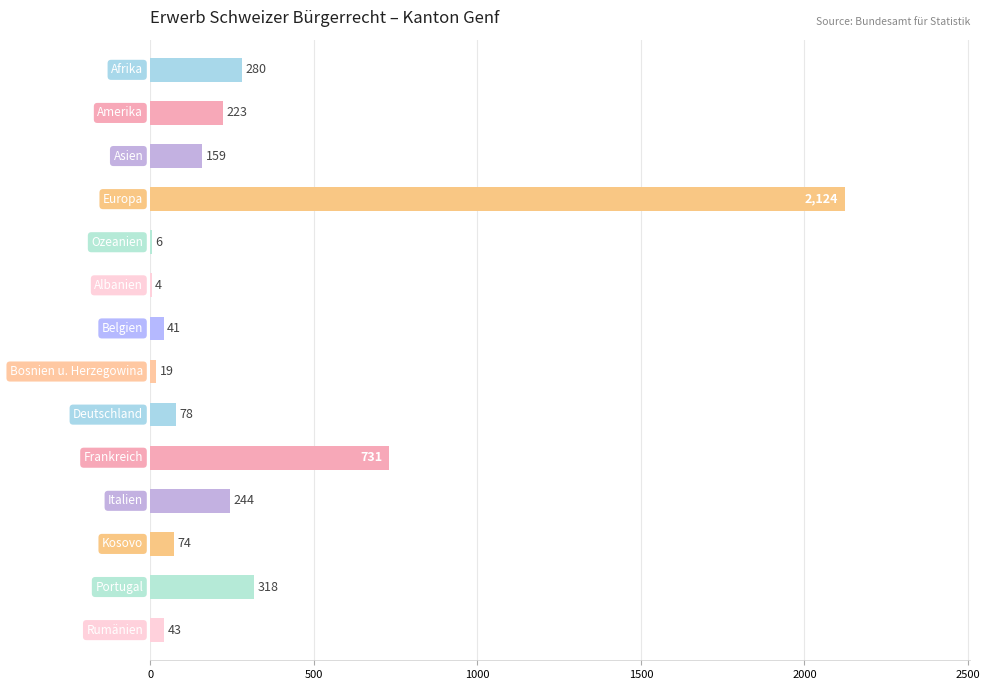

What is the sum of all values?

4344